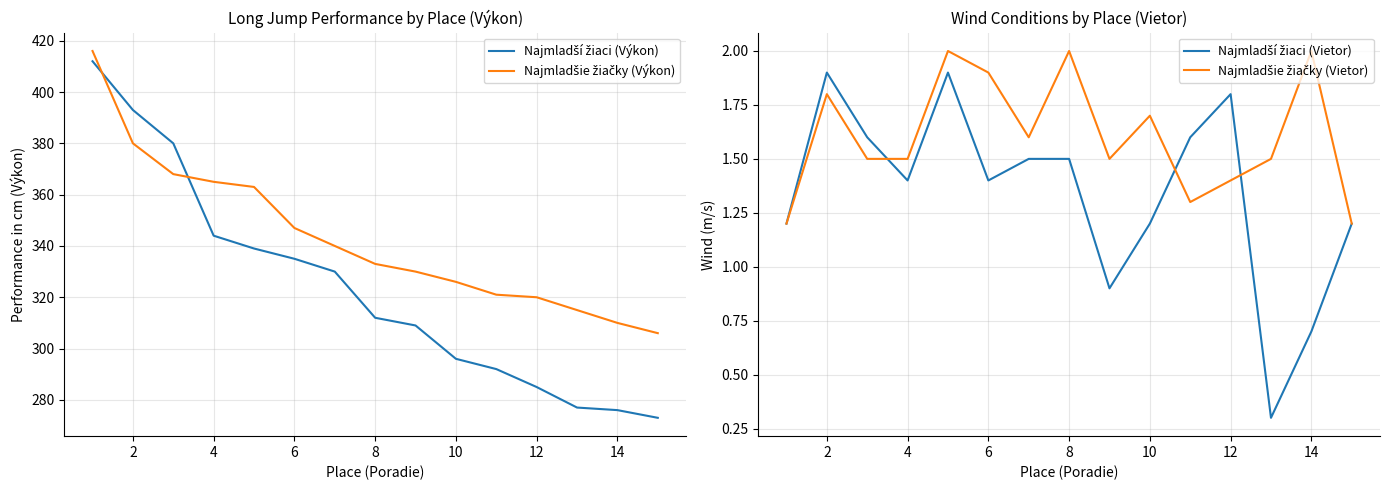

What is the difference between the second highest and minimum values in the Najmladšie žiačky (Výkon) series?

74.0